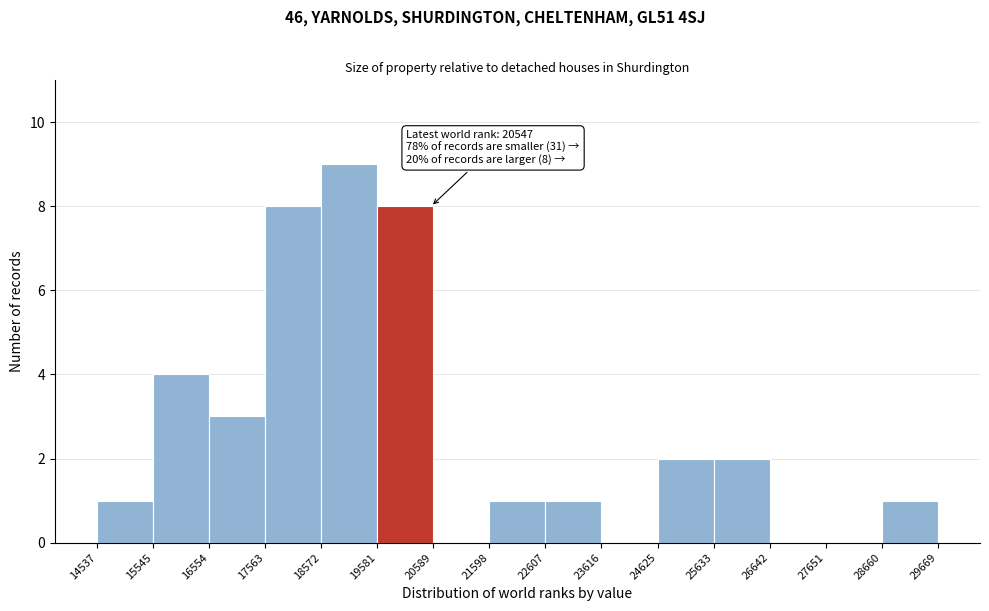

Which range on the x-axis has the tallest bar?

18572 to 19581